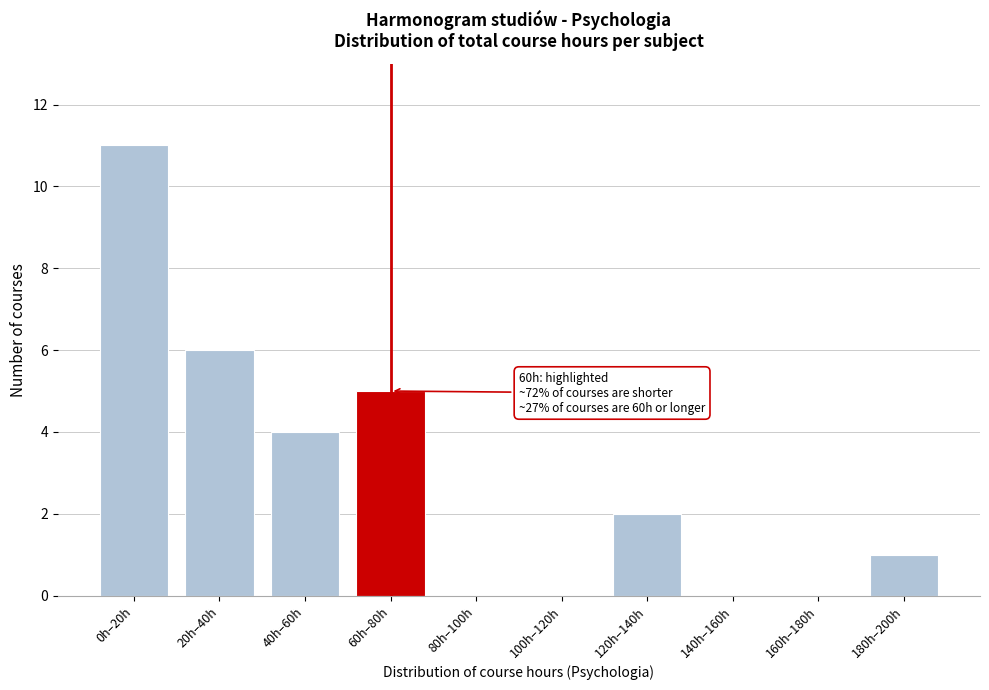

Reading right to left, transcribe all the data shown in this chart.

180h–200h=1	160h–180h=0	140h–160h=0	120h–140h=2	100h–120h=0	80h–100h=0	60h–80h=5	40h–60h=4	20h–40h=6	0h–20h=11